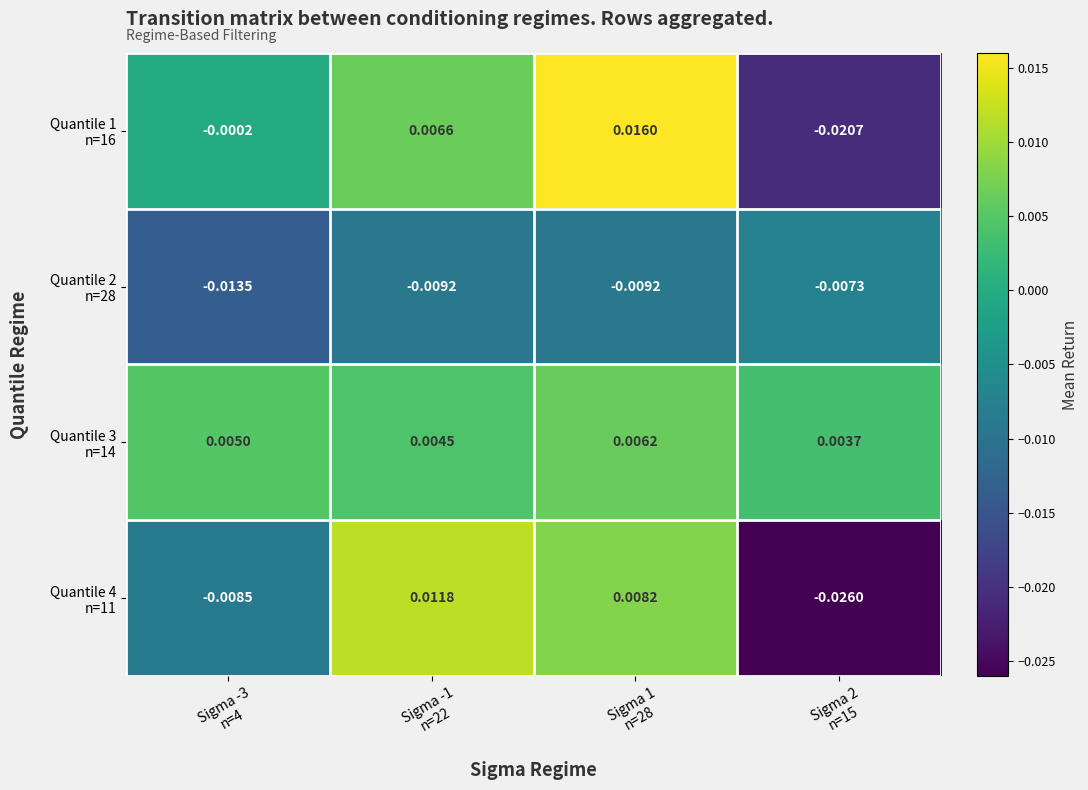

Count the number of data series in this chart.

4